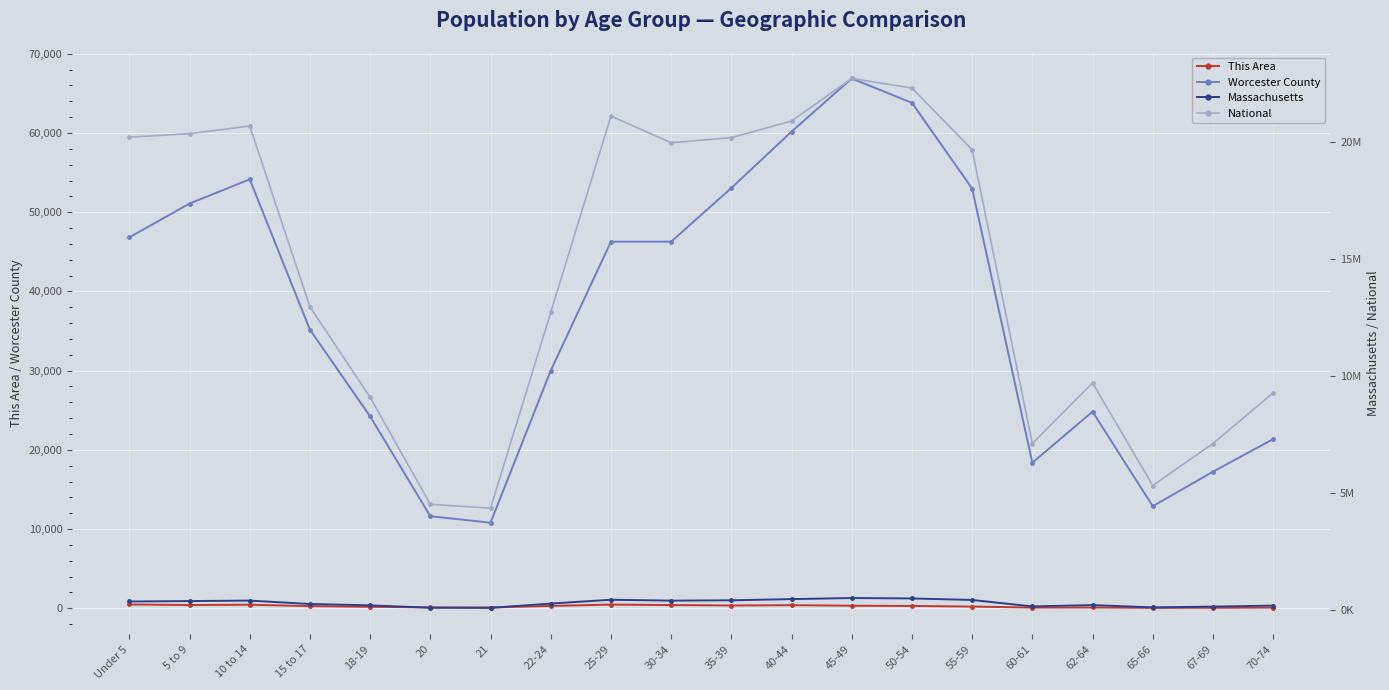

True or false: Worcester County and This Area cross at least once.

False